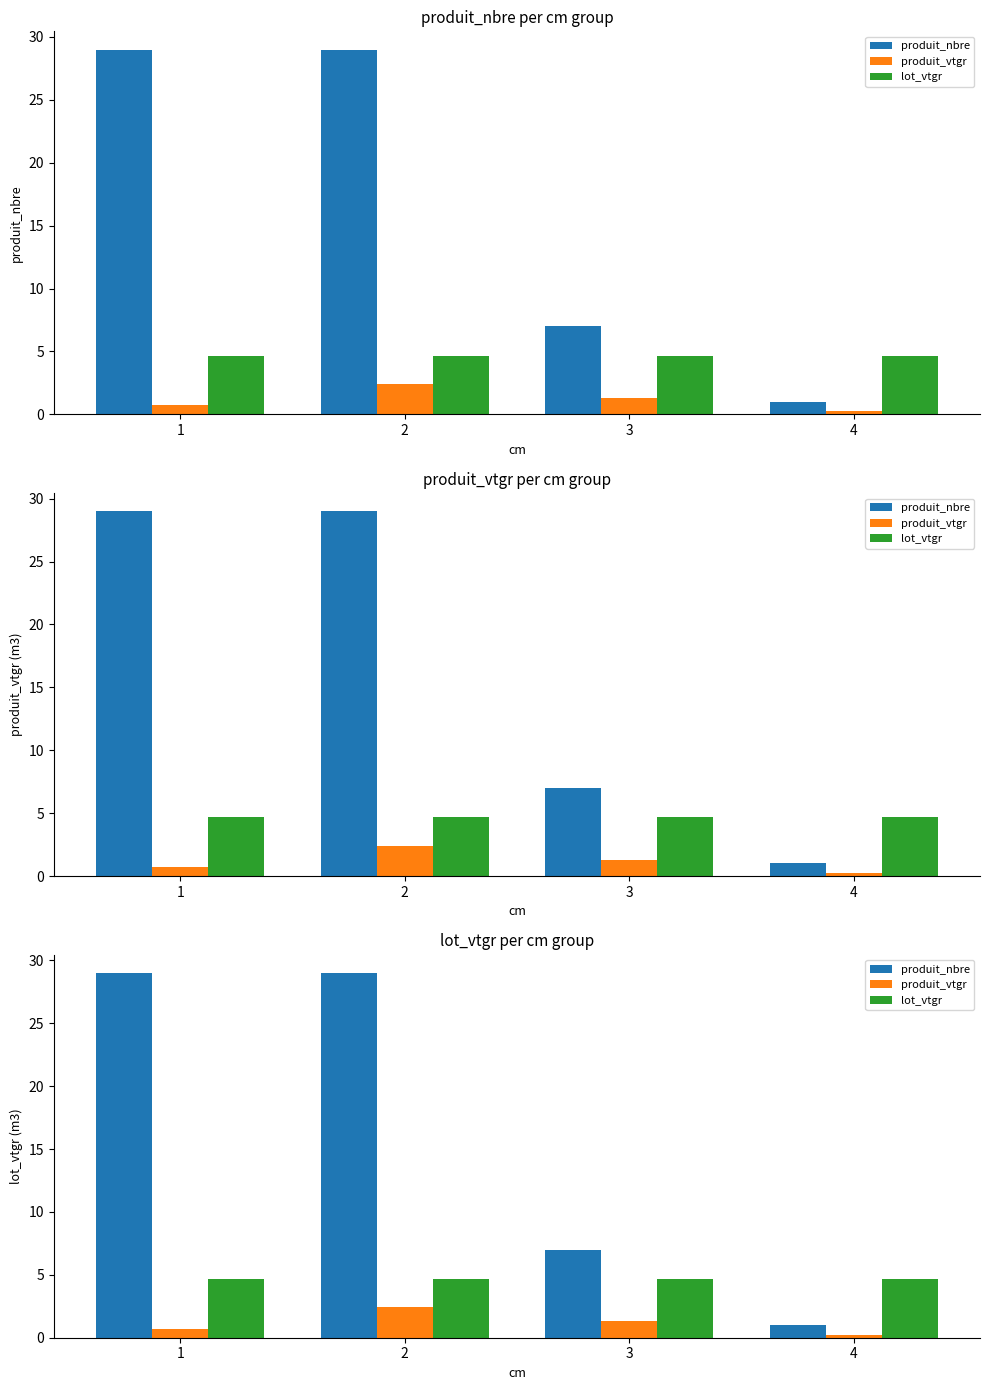

Rank the categories by produit_nbre value from highest to lowest.

1, 2, 3, 4